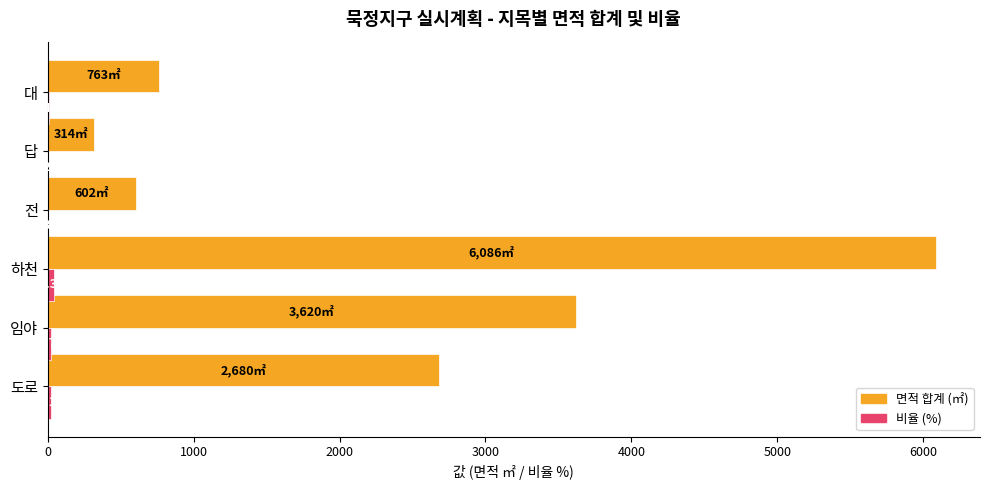

What is the sum of the 면적 합계 (㎡) values at 하천 and 답?

6400.0